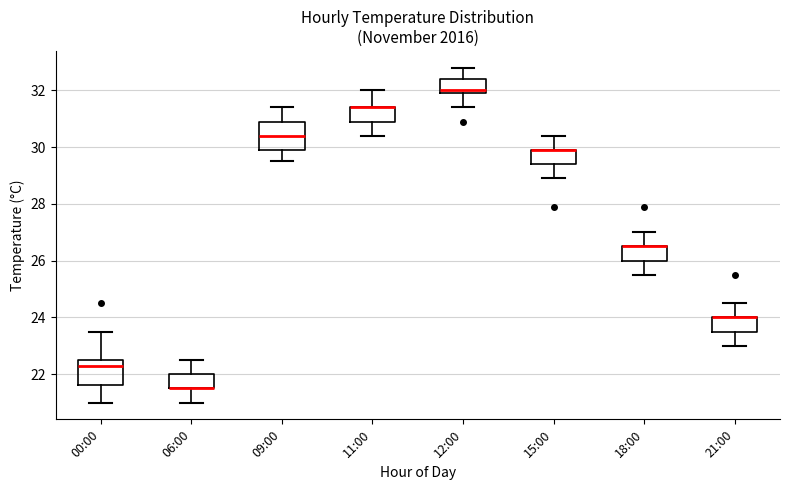

Reading left to right, transcribe this box plot: for each box, give where its median line is, the range the box spans, and where its two whiskers end, as read against the y-axis. The values are not printed on the chart, so give them approximately, as read against the axis.

00:00: median 22.4, box 21.6 to 22.6, whiskers 21.0 to 23.6
06:00: median 21.6 (drawn on the box's lower edge), box 21.6 to 22.0, whiskers 21.0 to 22.6
09:00: median 30.4, box 30.0 to 31.0, whiskers 29.6 to 31.4
11:00: median 31.4 (drawn on the box's upper edge), box 31.0 to 31.4, whiskers 30.4 to 32.0
12:00: median 32.0 (just above the box's lower edge), box 32.0 to 32.4, whiskers 31.4 to 32.8
15:00: median 30.0 (drawn on the box's upper edge), box 29.4 to 30.0, whiskers 29.0 to 30.4
18:00: median 26.6 (drawn on the box's upper edge), box 26.0 to 26.6, whiskers 25.6 to 27.0
21:00: median 24.0 (drawn on the box's upper edge), box 23.6 to 24.0, whiskers 23.0 to 24.6